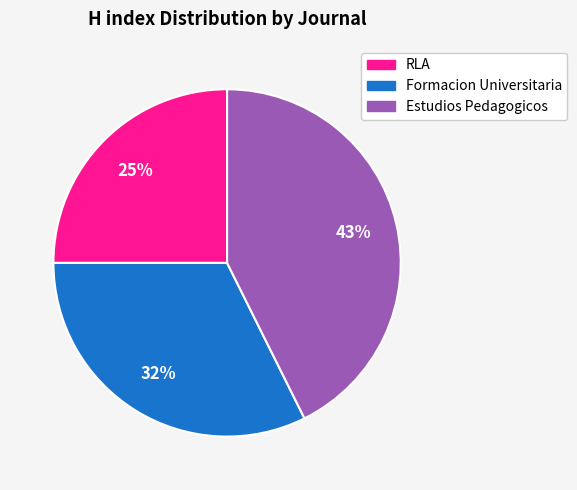

What is the largest slice in the pie chart?

Estudios Pedagogicos